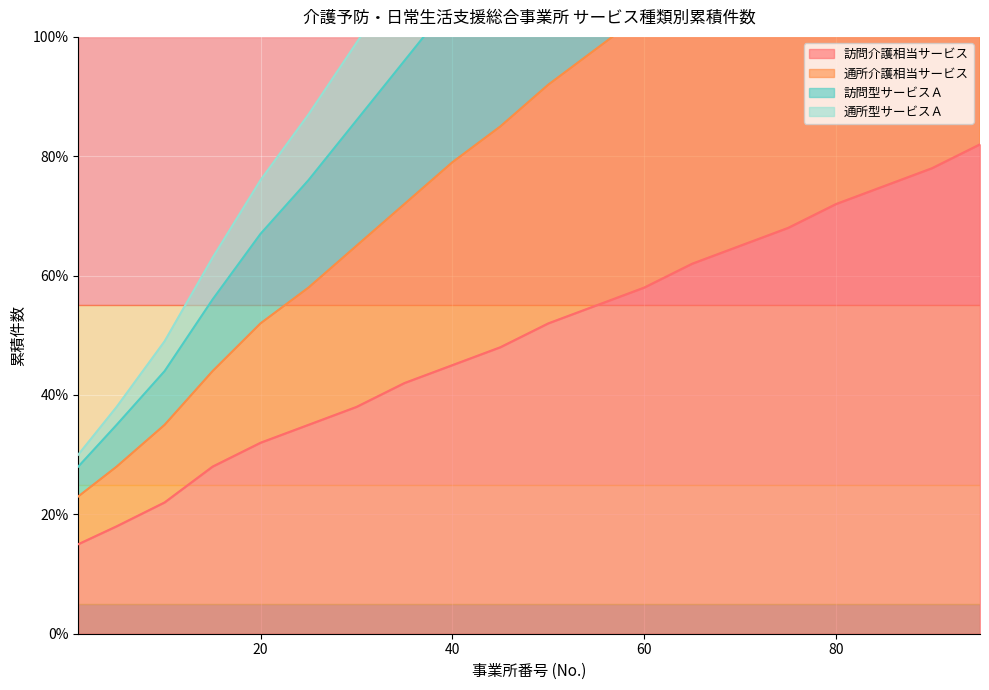

Rank the series at 60 from lowest to highest value.

訪問介護相当サービス, 通所型サービスＡ, 訪問型サービスＡ, 通所介護相当サービス